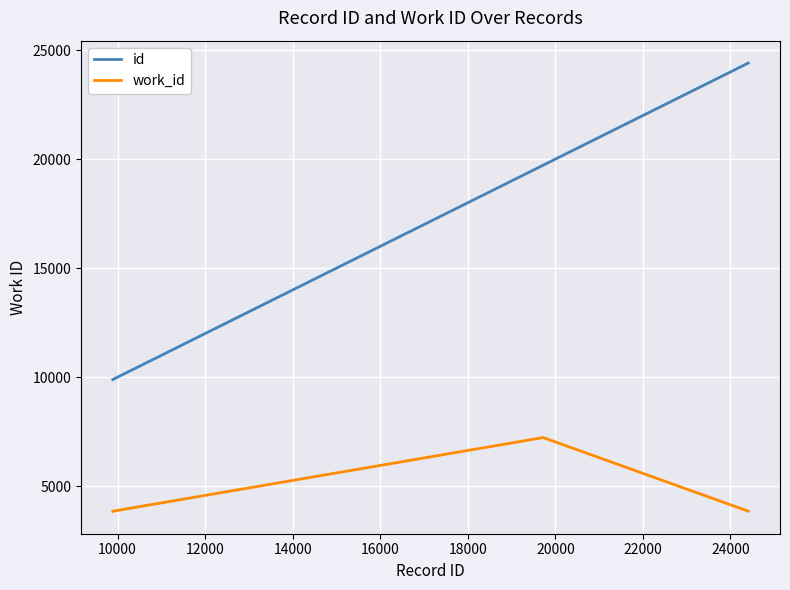

Does the chart display data point markers on the line(s)?

No